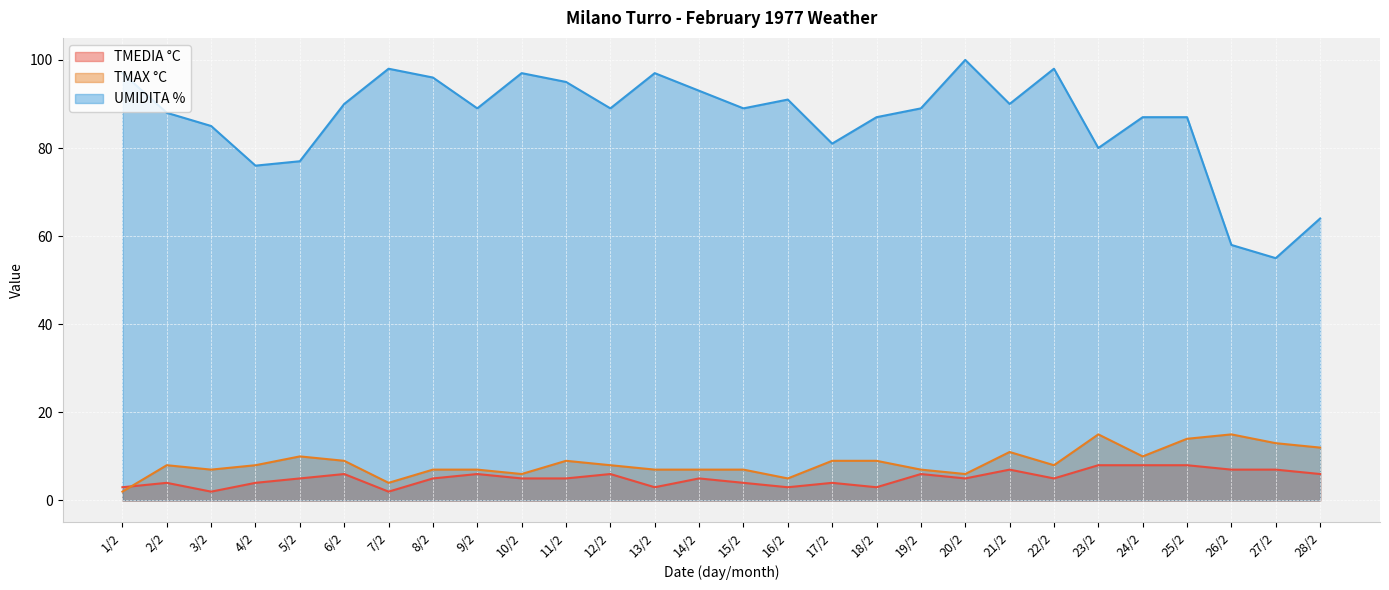

What is the value of the UMIDITA % point at the 10th from the left?

97